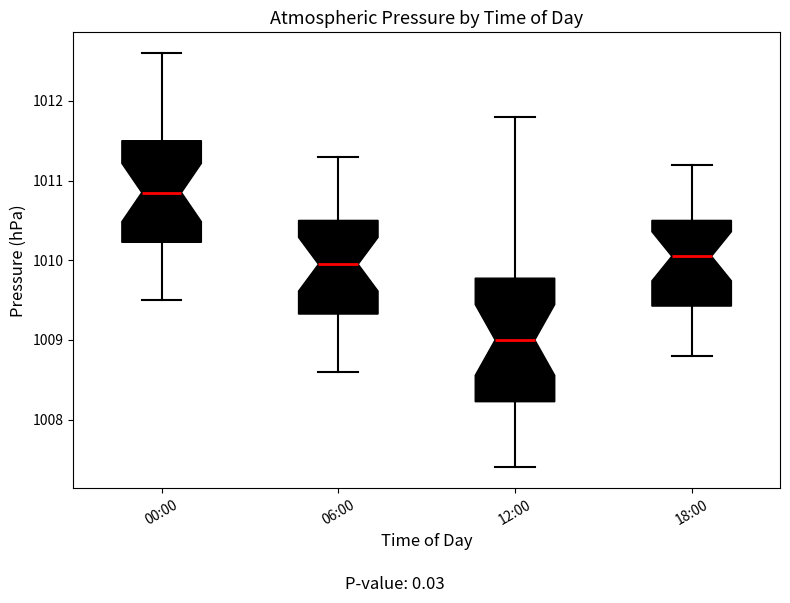

Where does the median line of the box for 00:00 sit on the y-axis? The values are not printed on the chart, so give them approximately, as read against the axis.

1010.9